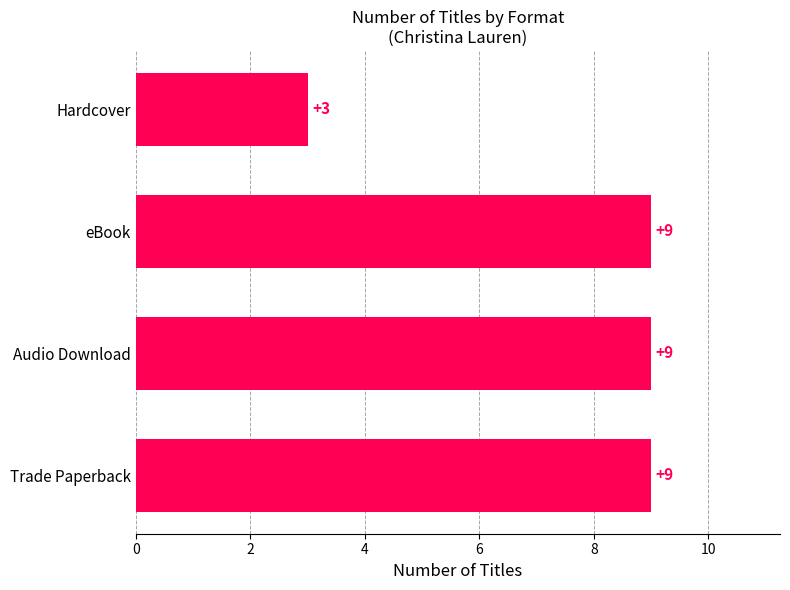

Is it true that the value at Audio Download is 6?

False